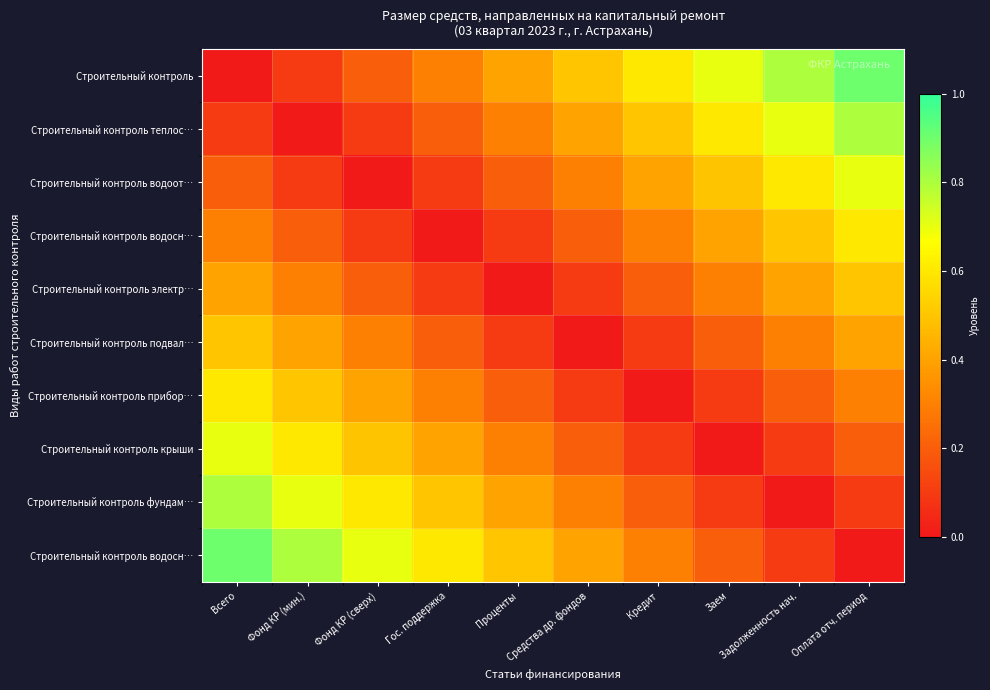

Between Всего and Задолженность нач., which is larger?

Задолженность нач.